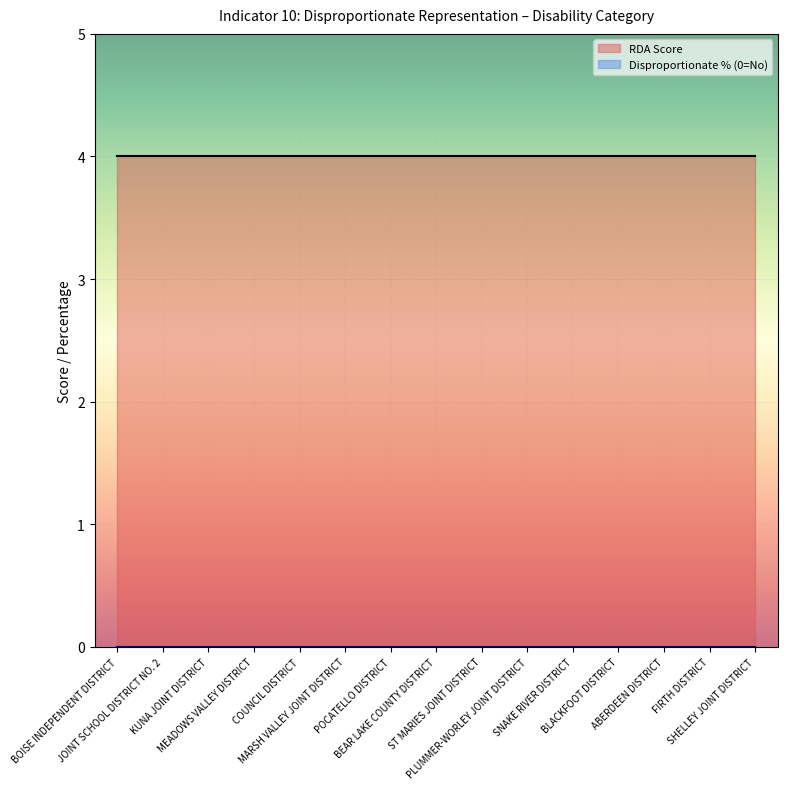

Which series changed the most between PLUMMER-WORLEY JOINT DISTRICT and BLACKFOOT DISTRICT?

RDA Score